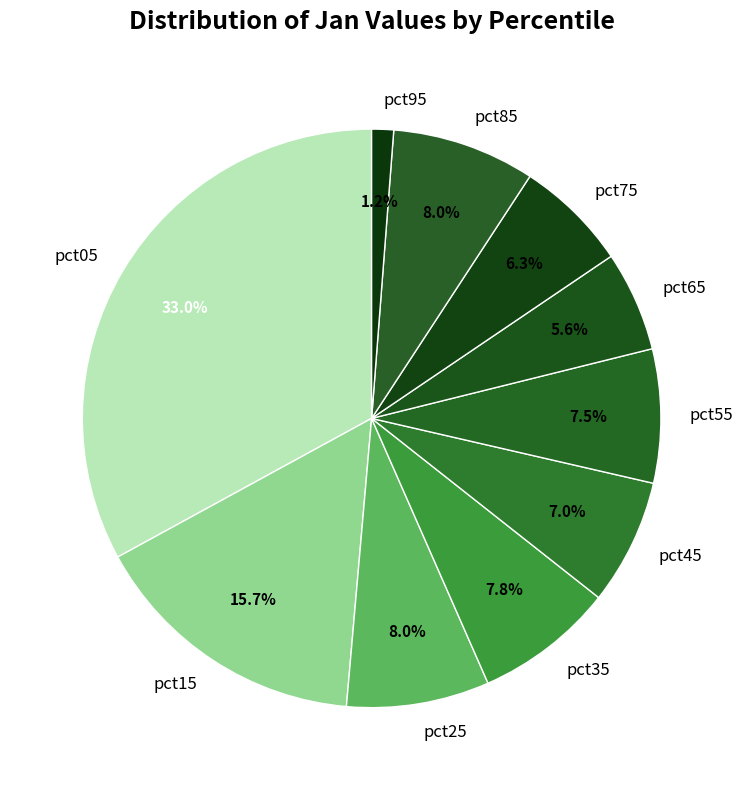

The pct95 slice represents 1% of the pie. True or false?

True